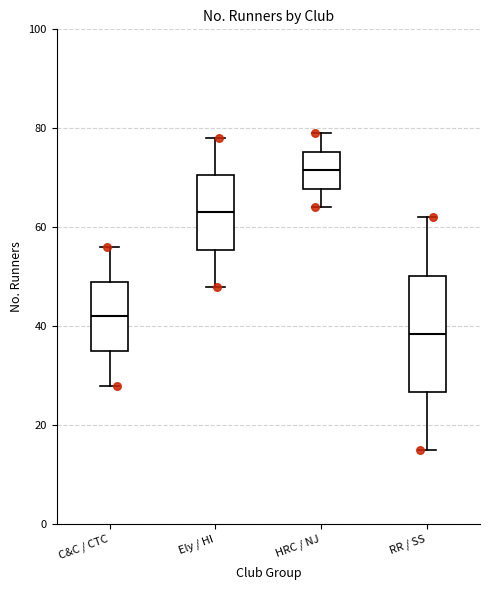

Comparing the boxes themselves (not the whiskers), which one is the tallest?

RR / SS